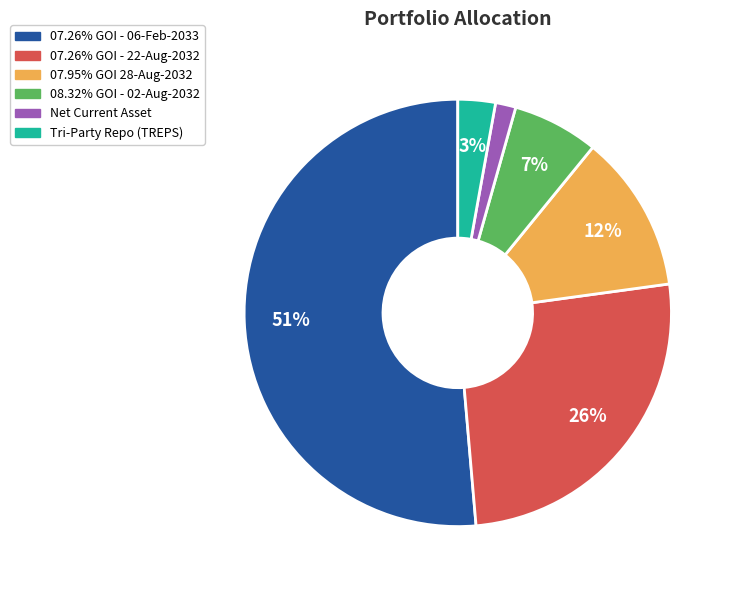

Is the sum of 07.26% GOI - 22-Aug-2032 and Tri-Party Repo (TREPS) greater than half?

No